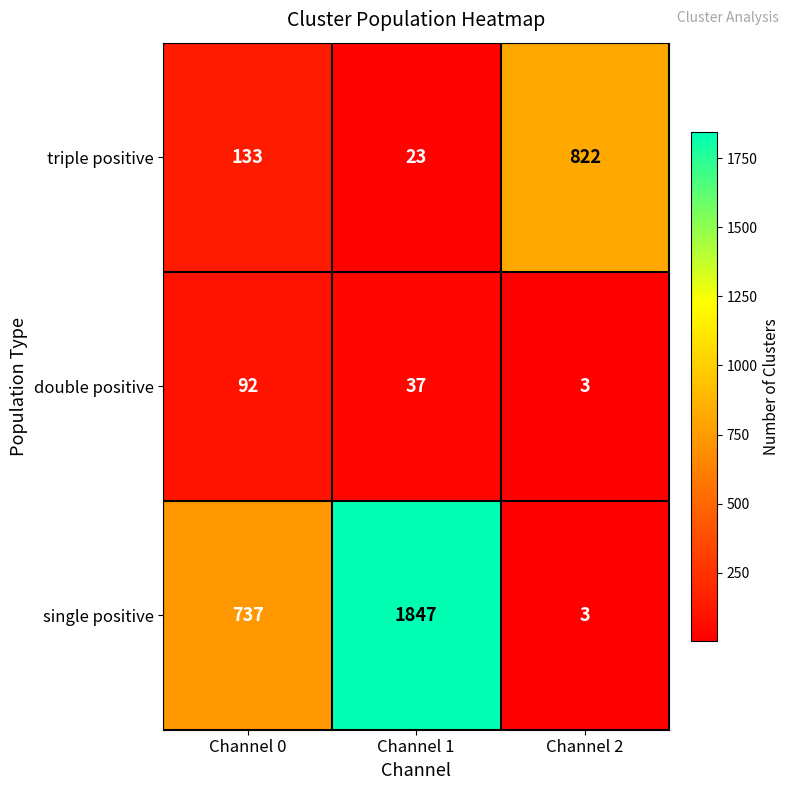

What is the difference between the maximum and minimum values in the triple positive series?

799